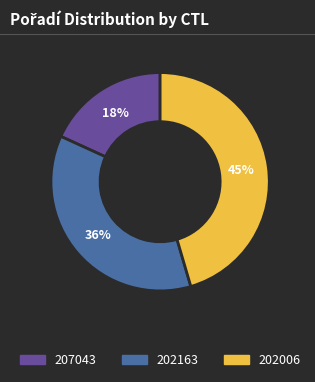

Is the sum of 202006 and 207043 greater than half?

Yes